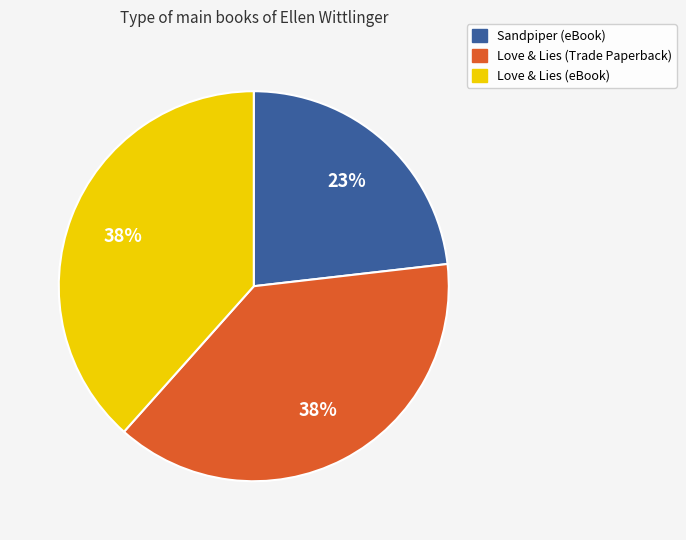

To the nearest percent, what is the difference between the Love & Lies (Trade Paperback) and Sandpiper (eBook) slice percentages?

15%